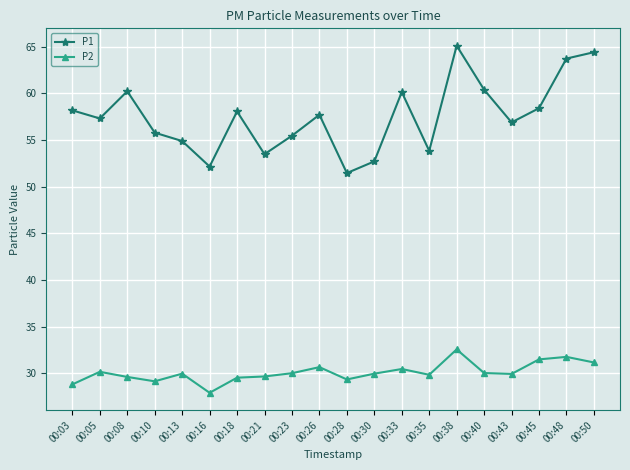

What is the smallest value displayed?

27.9